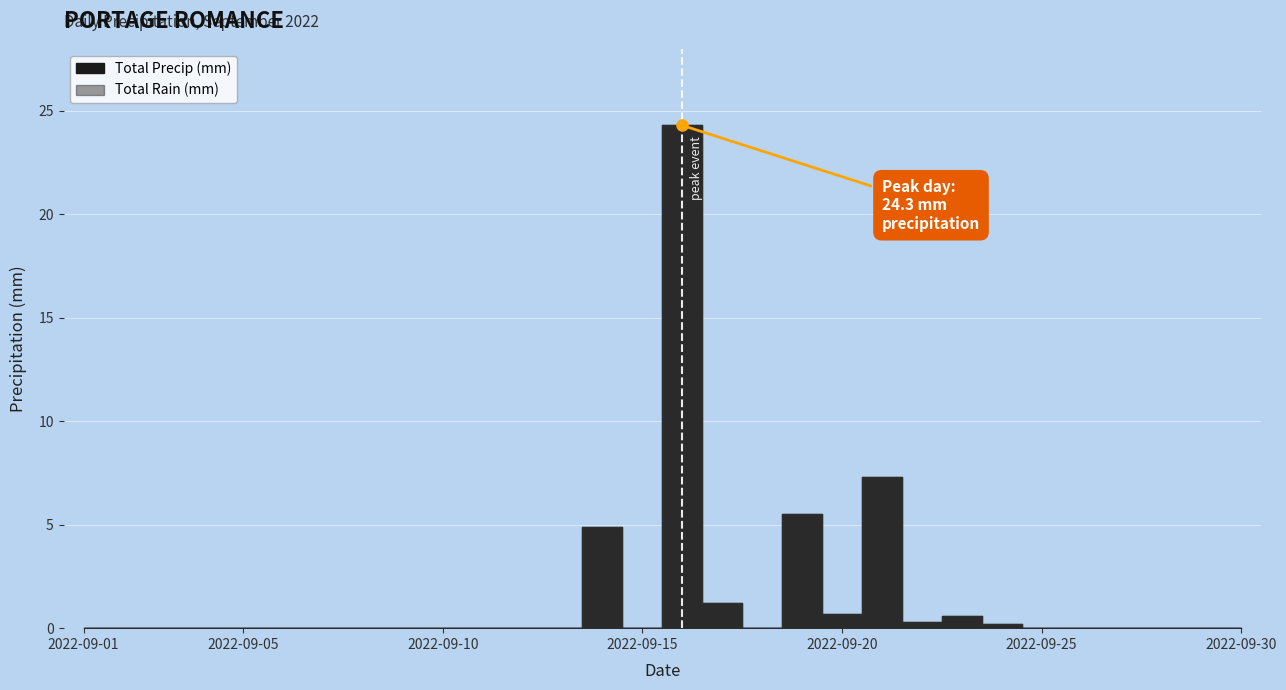

Reading left to right, what are all the values shown in this chart?

Total Rain (mm): 0.0	0.0	0.0	0.0	0.0	0.0	0.0	0.0	0.0	0.0	0.0	0.0	0.0	4.9	0.0	24.3	1.2	0.0	5.5	0.7	7.3	0.3	0.6	0.2	0.0	0.0	0.0	0.0	0.0	0.0
Total Precip (mm): 0.0	0.0	0.0	0.0	0.0	0.0	0.0	0.0	0.0	0.0	0.0	0.0	0.0	4.9	0.0	24.3	1.2	0.0	5.5	0.7	7.3	0.3	0.6	0.2	0.0	0.0	0.0	0.0	0.0	0.0